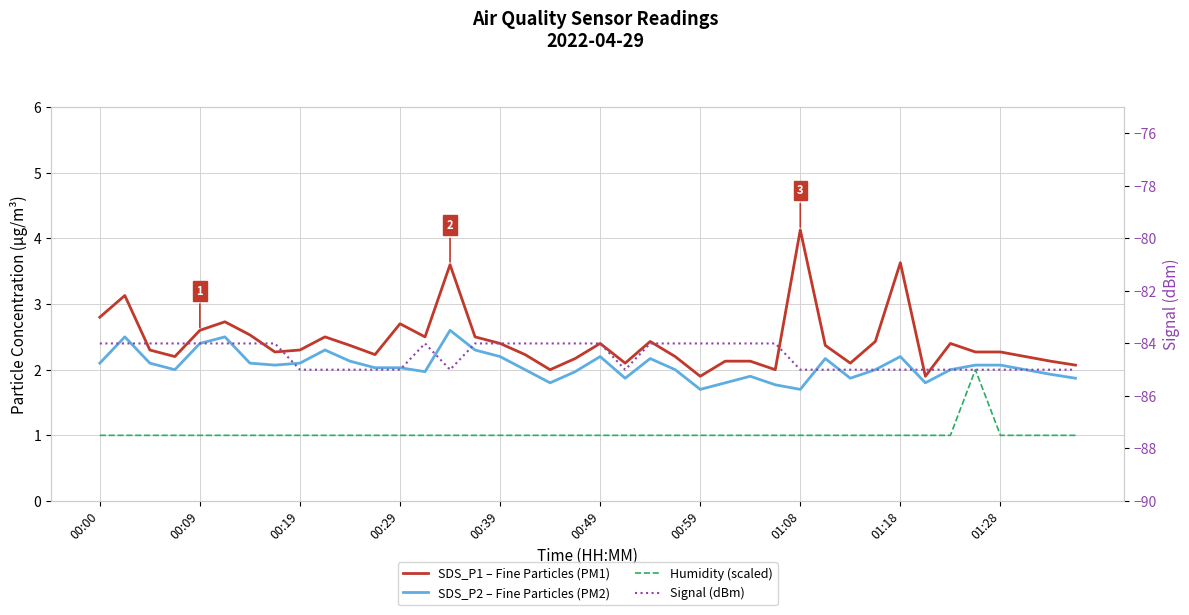

True or false: SDS_P1 – Fine Particles (PM1) and SDS_P2 – Fine Particles (PM2) cross at least once.

False